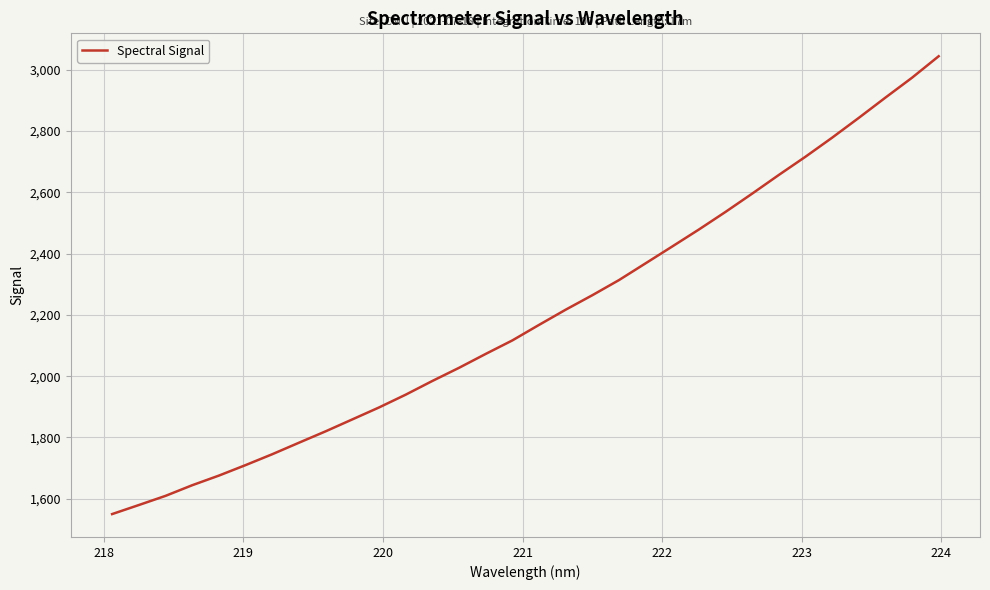

What is the difference between the maximum and minimum values?

1493.7